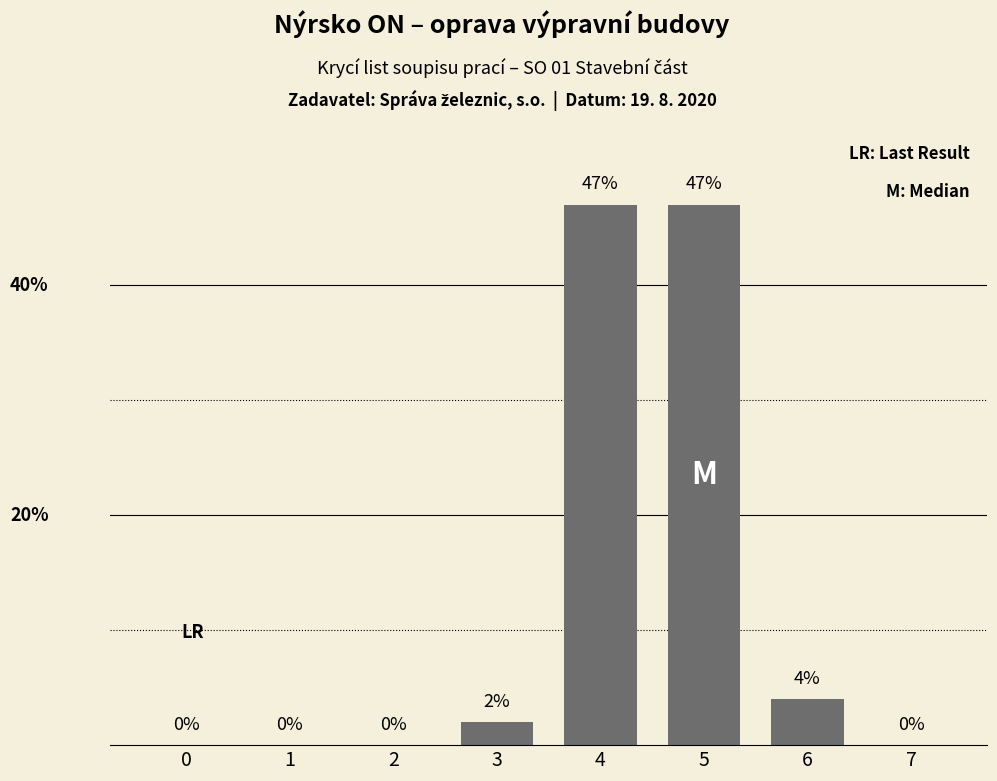

How many positive values are there?

4